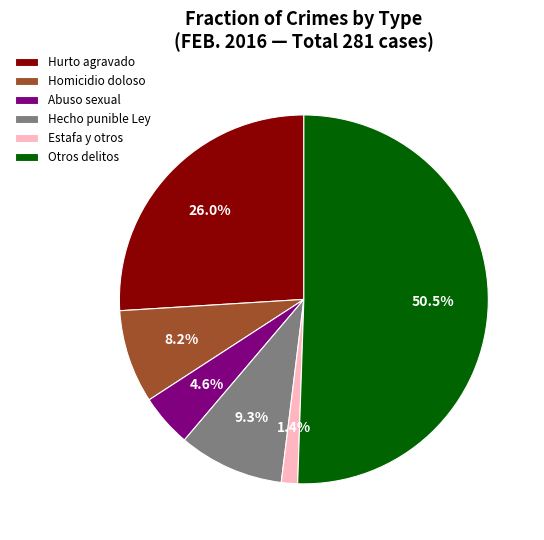

What is the ratio of the value at Abuso sexual to the value at Hecho punible Ley?

0.5